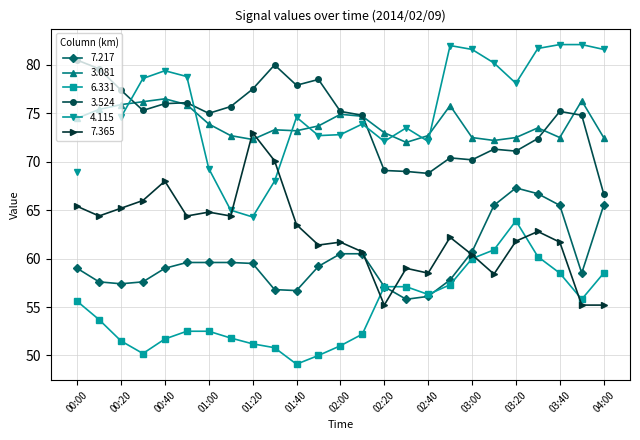

True or false: 3.081 has more than 2 points higher than both neighbors.

True